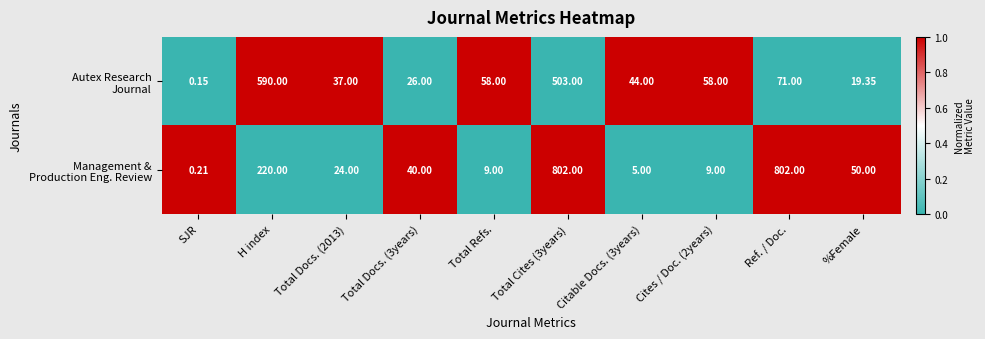

Which label corresponds to the smallest value in the chart?

SJR